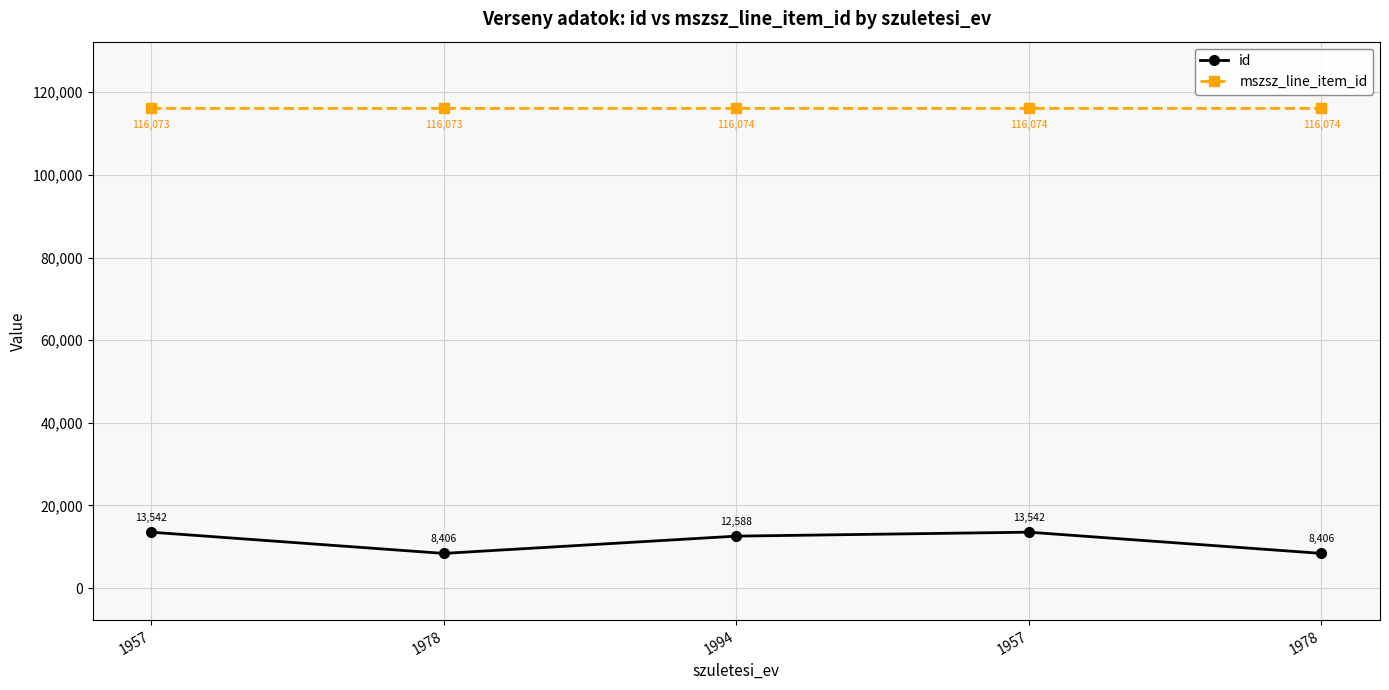

Reading left to right, extract all data points from this chart.

id: 1957=13542	1978=8406	1994=12588	1957=13542	1978=8406
mszsz_line_item_id: 1957=116073	1978=116073	1994=116074	1957=116074	1978=116074